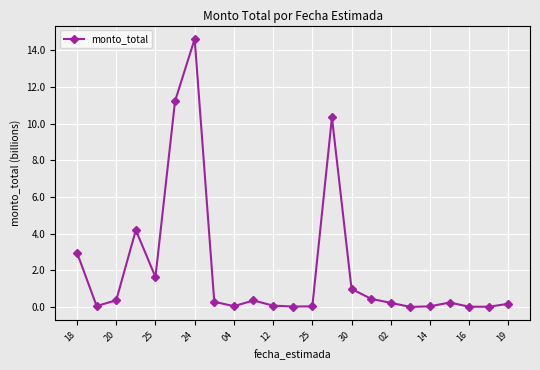

What is the difference between the second highest and second lowest values?

11.2